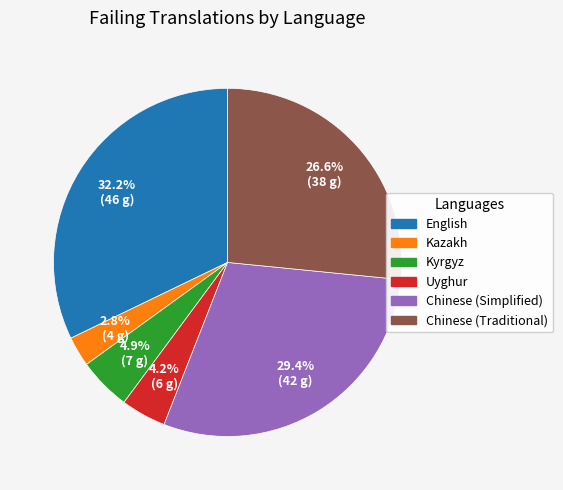

True or false: Chinese (Traditional) accounts for 27% of the total.

True